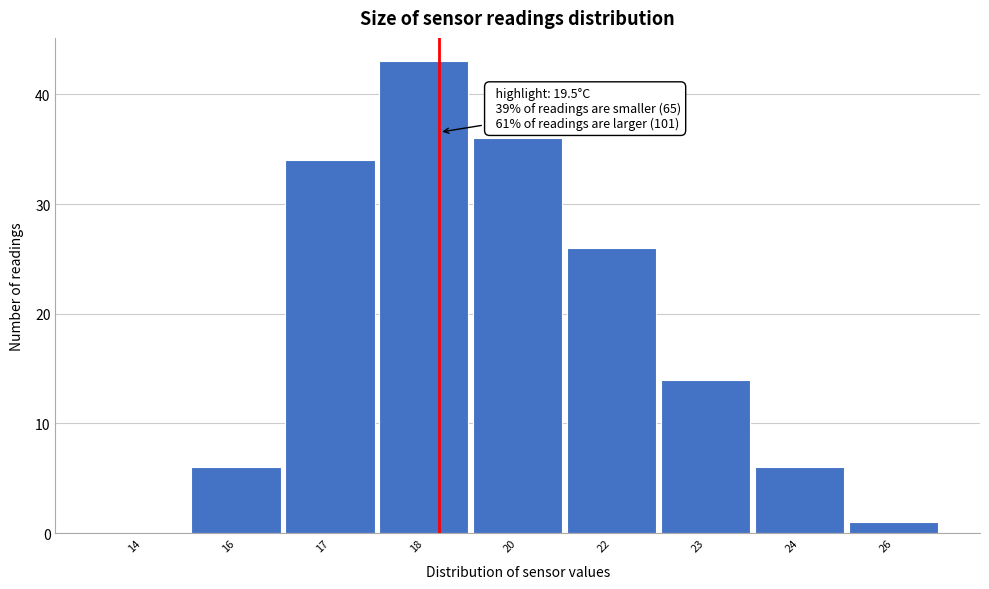

Reading left to right, transcribe all the data shown in this chart.

14=0	16=6	17=34	18=43	20=36	22=26	23=14	24=6	26=1